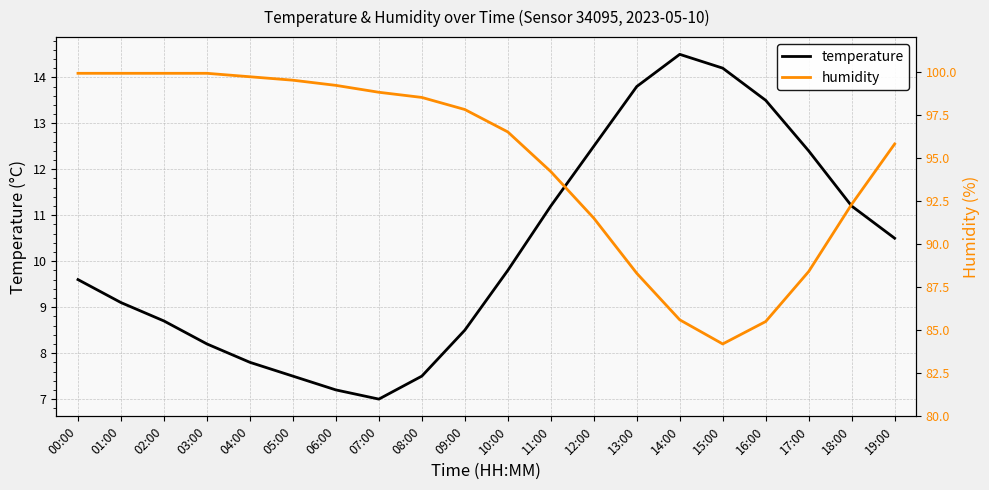

How many data points does each series have?

20